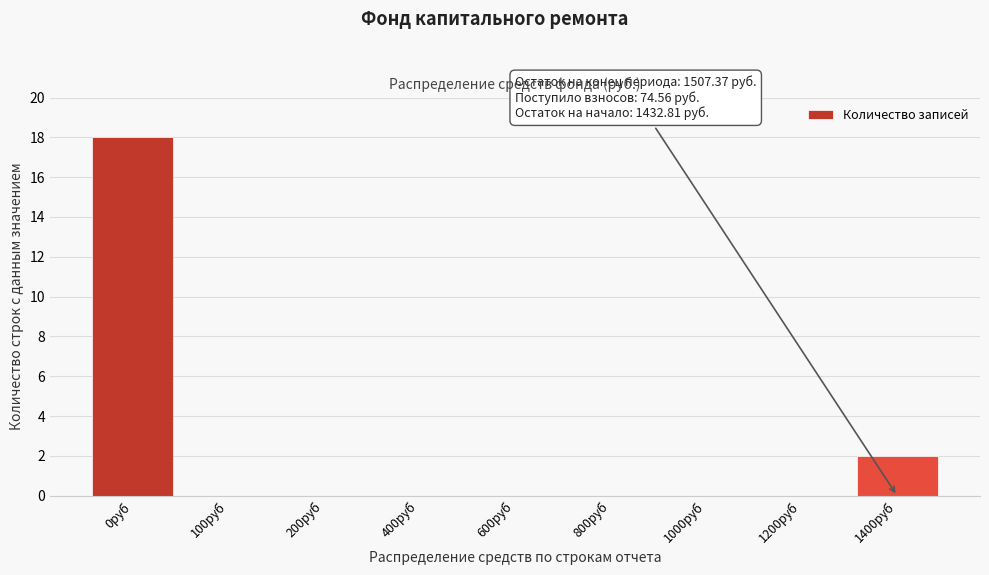

Reading left to right, list all the values displayed in this chart.

0руб=18	100руб=0	200руб=0	400руб=0	600руб=0	800руб=0	1000руб=0	1200руб=0	1400руб=2